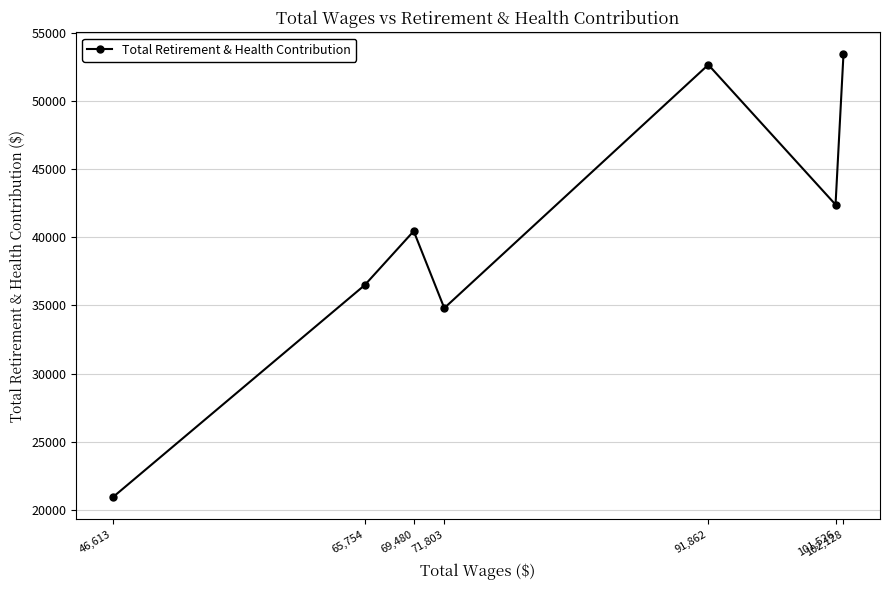

At which category does the chart reach its minimum across all series?

46,613